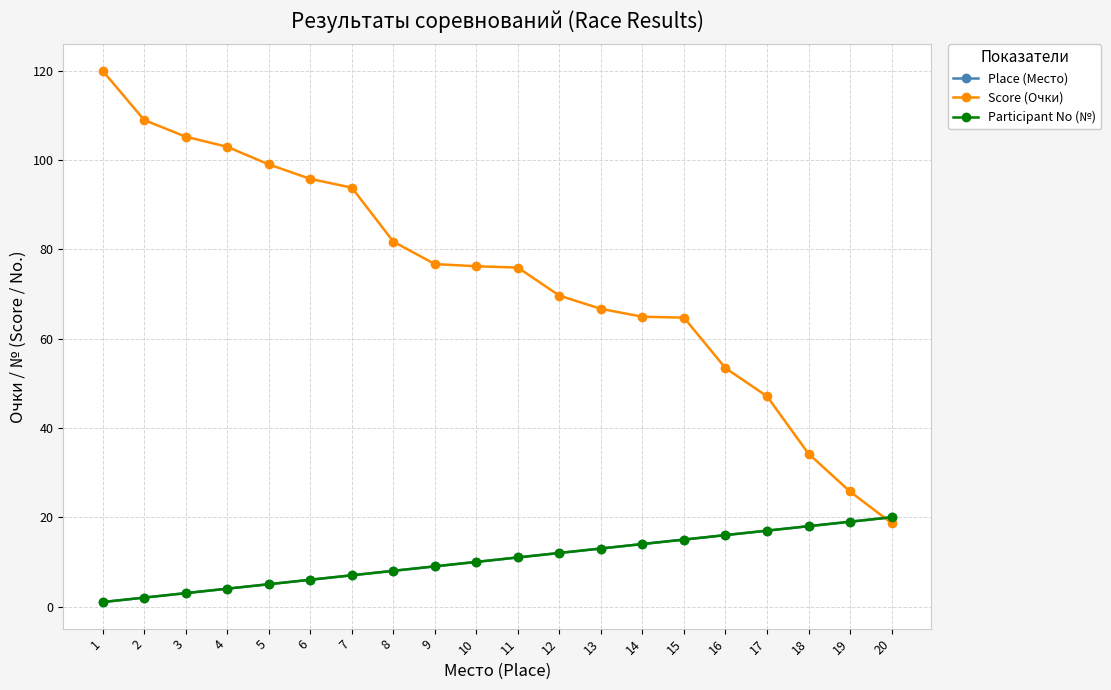

At which label does Place (Место) reach its peak?

20